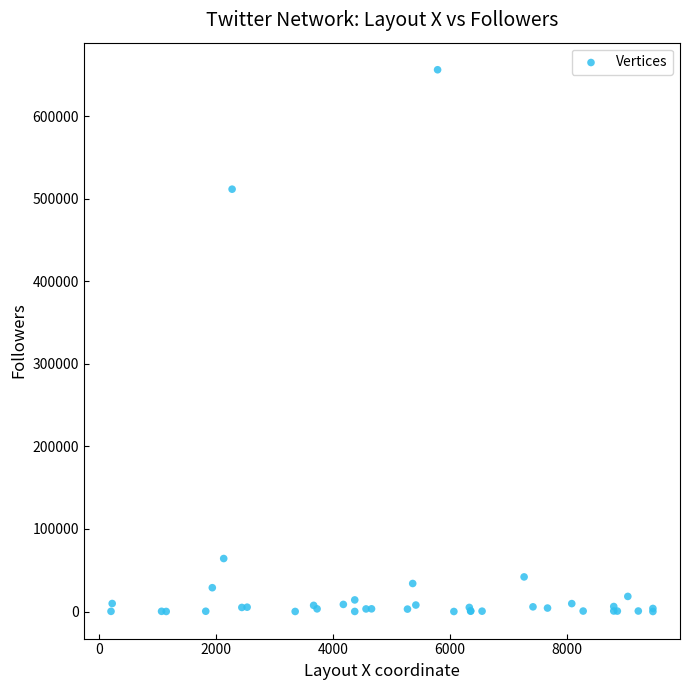

What Y value in the scatter plot is closest to 328197?

511696